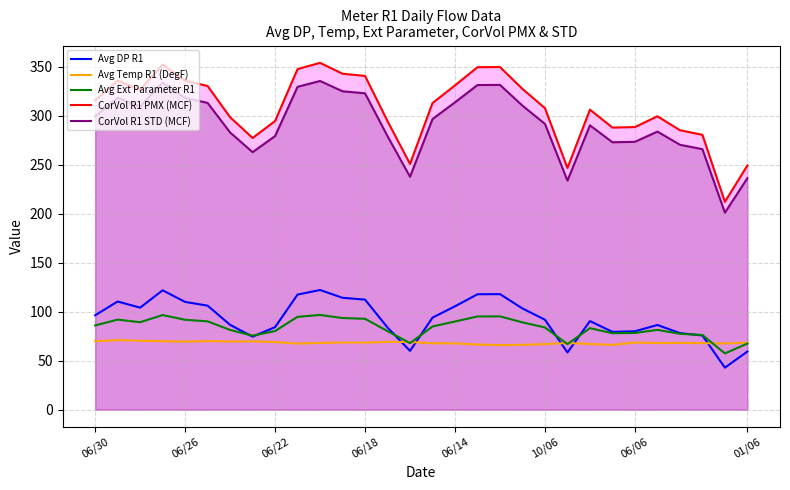

What are all the series names shown in the legend?

Avg DP R1, Avg Temp R1 (DegF), Avg Ext Parameter R1, CorVol R1 PMX (MCF), CorVol R1 STD (MCF)